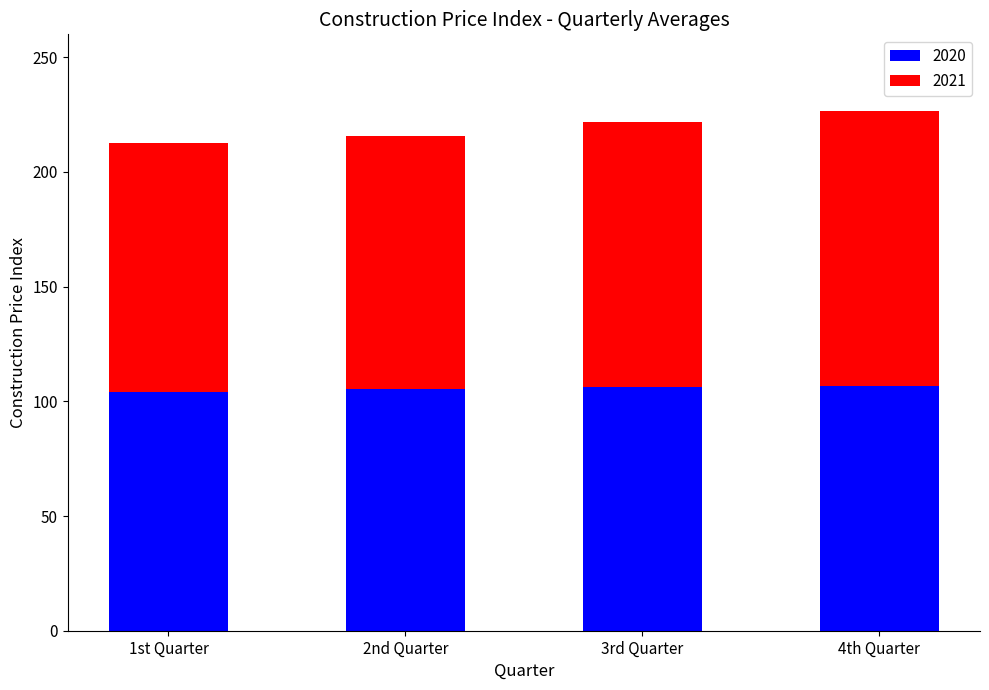

Is it true that 2020 equals 105.4 at 2nd Quarter?

True